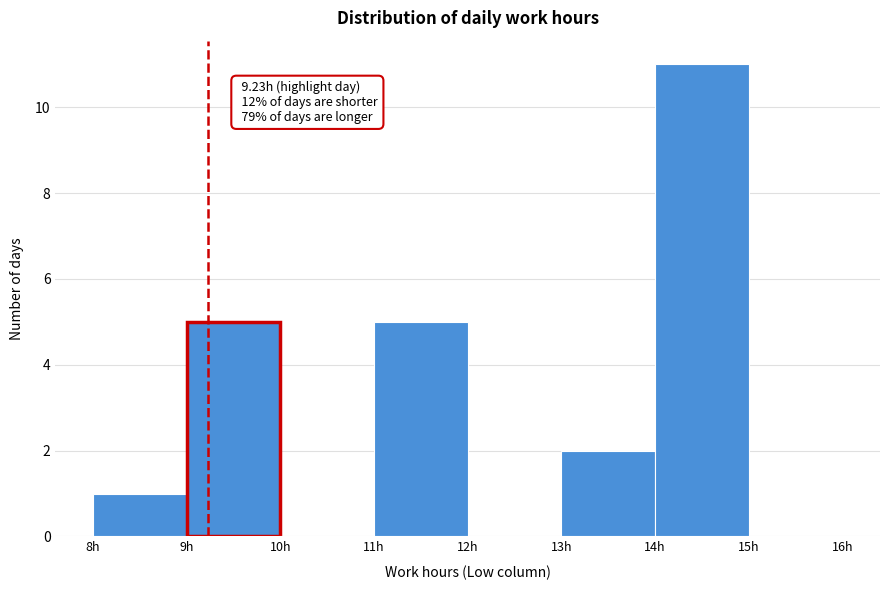

Over which range of the x-axis is the bar tallest?

14 to 15